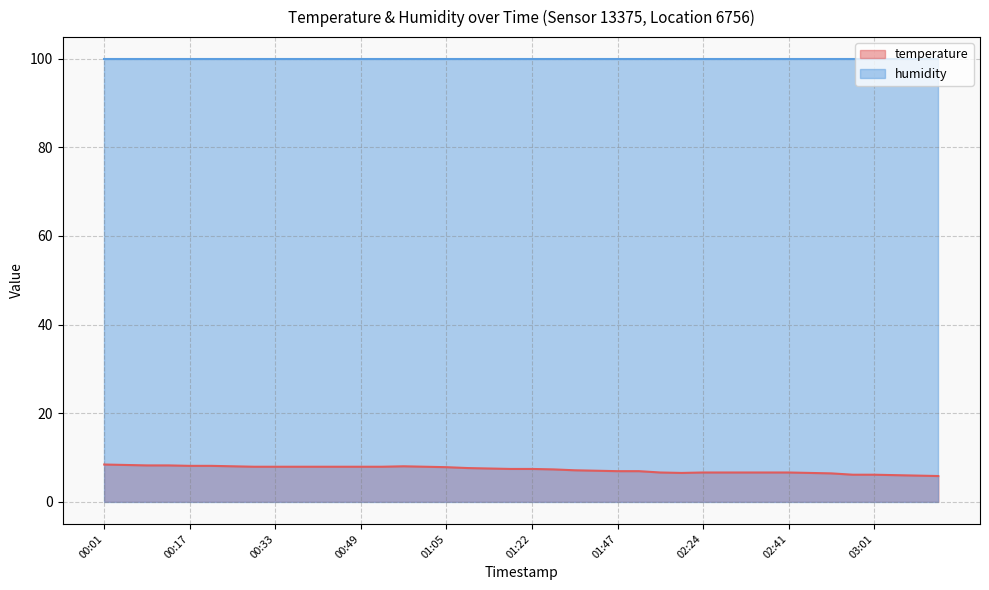

What position from the right is 01:43?

17